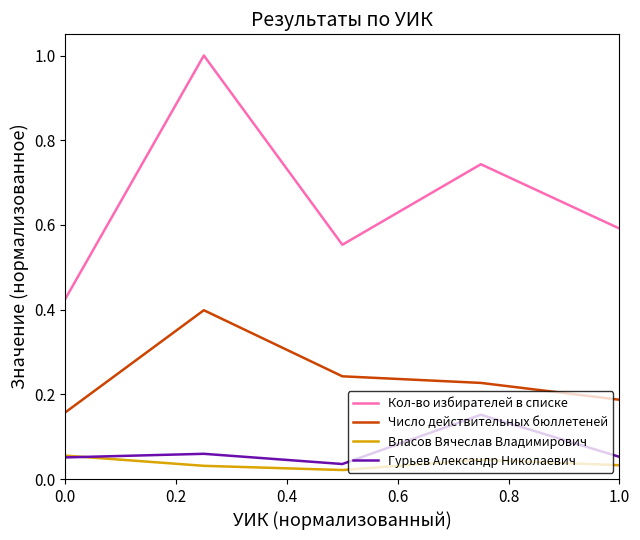

At how many categories does at least one series exceed 0?

5